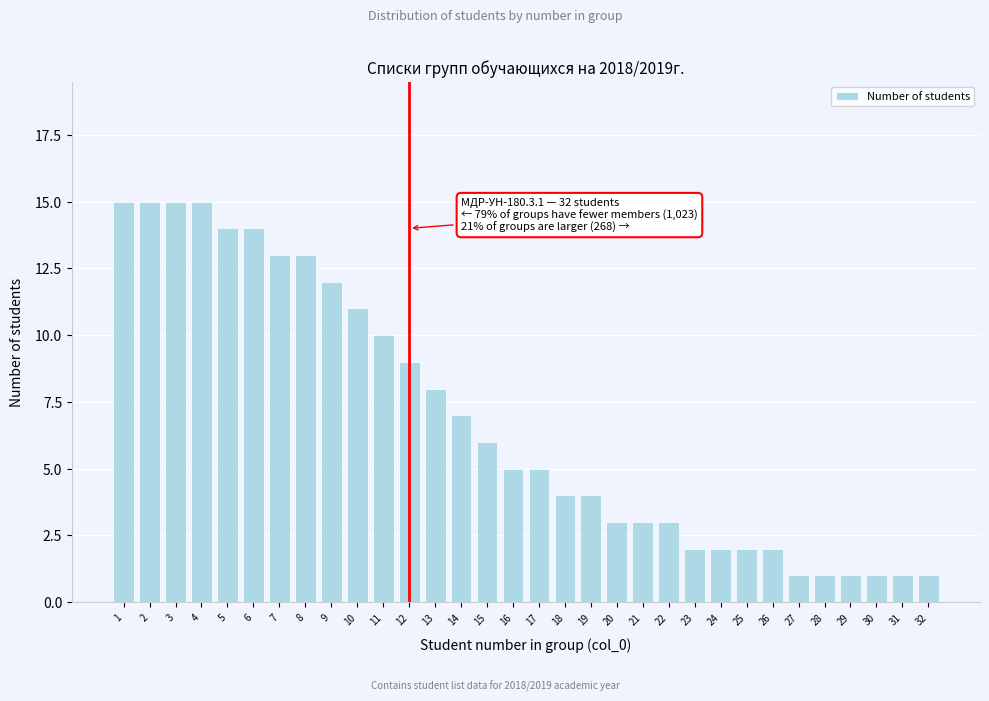

What is the greatest value displayed?

15